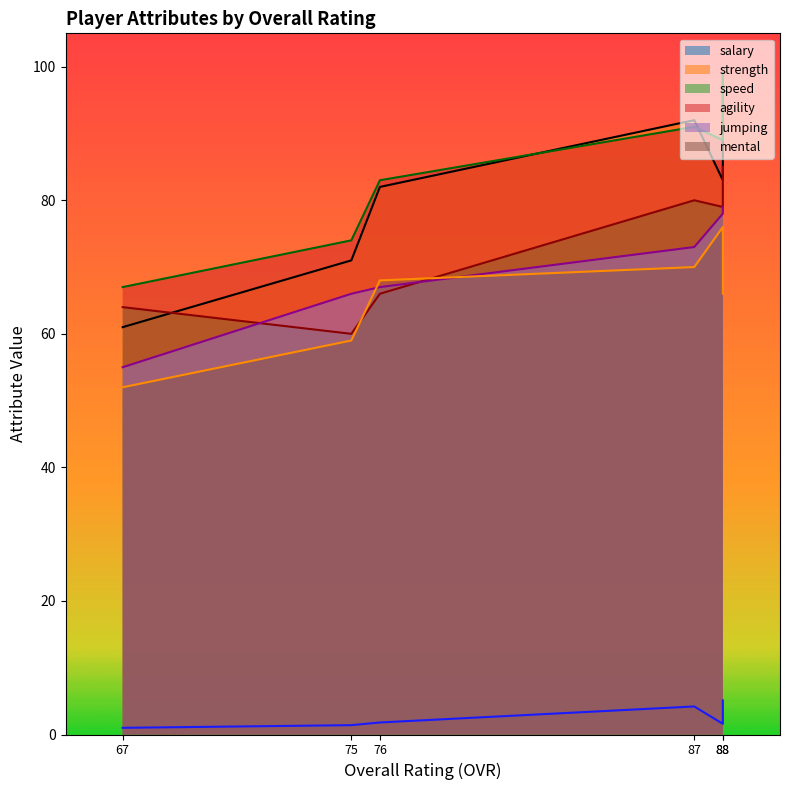

What are all the series names shown in the legend?

salary, strength, speed, agility, jumping, mental